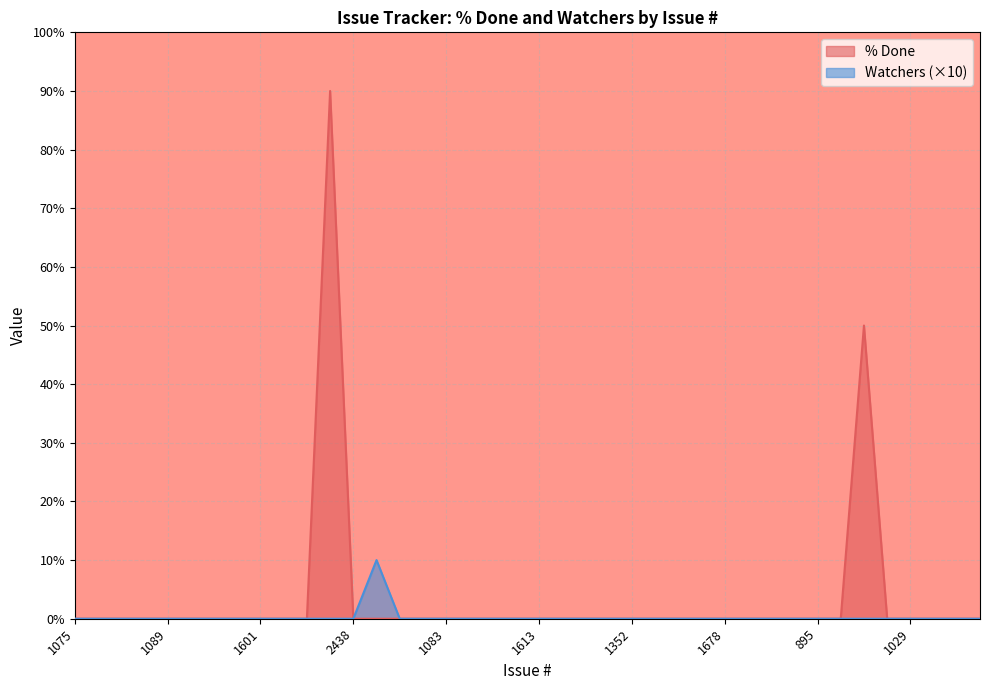

At 512, list the series in order from smallest to largest.

Watchers, % Done